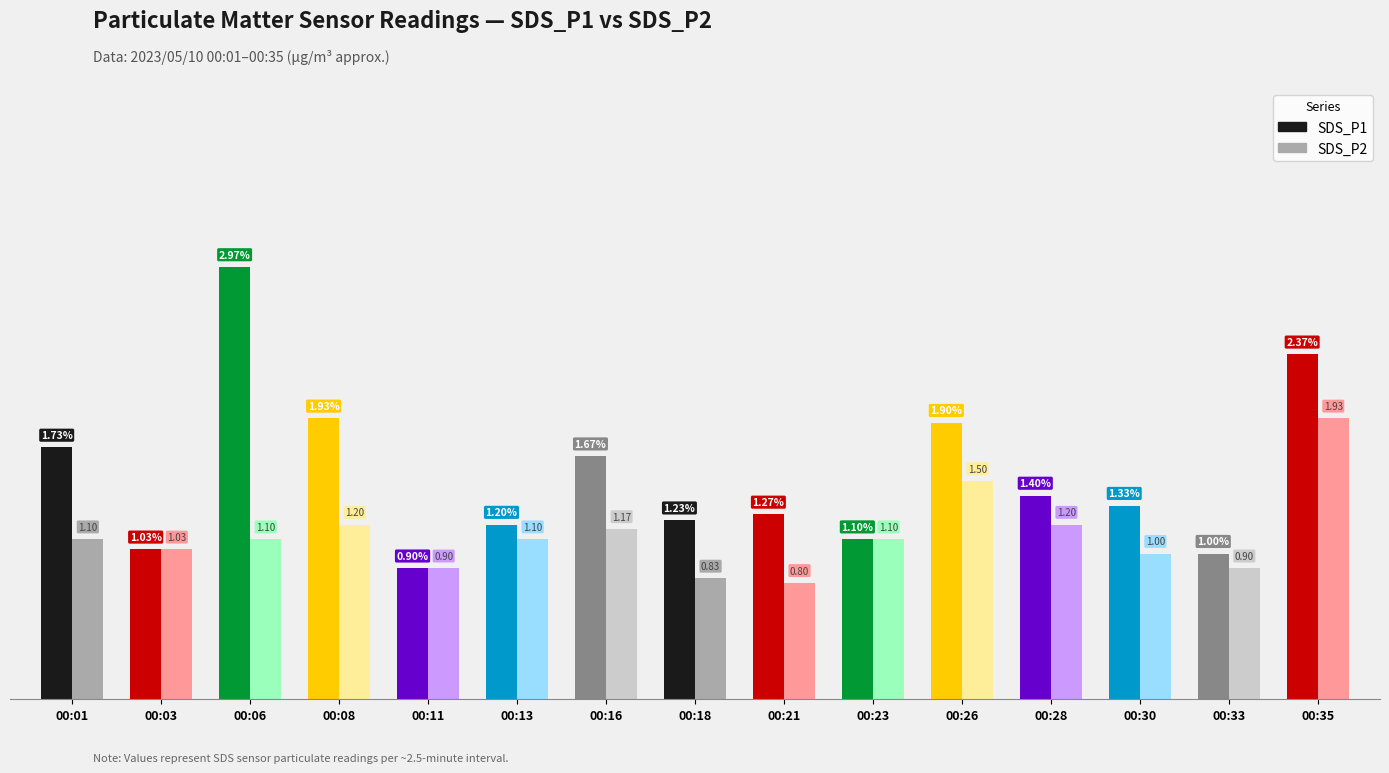

What is the difference between the maximum and minimum values in the SDS_P2 series?

1.1